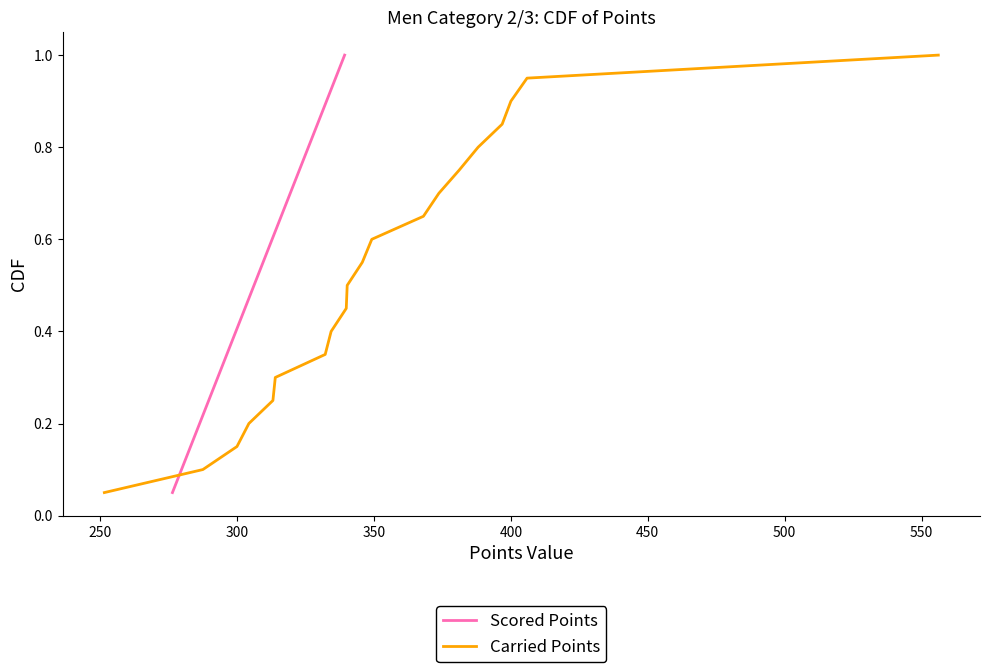

What are all the series names shown in the legend?

Scored Points, Carried Points